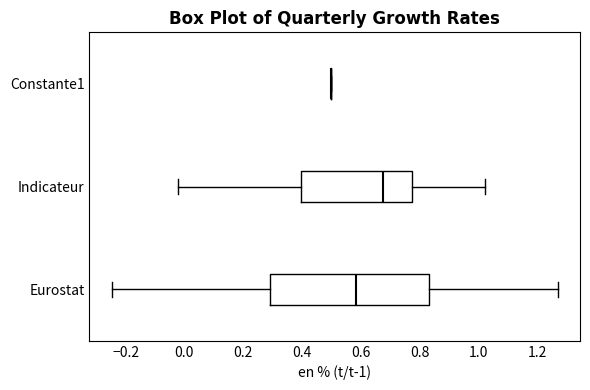

Reading bottom to top, transcribe this box plot: for each box, give where its median line is, the range the box spans, and where its two whiskers end, as read against the x-axis. The values are not printed on the chart, so give them approximately, as read against the axis.

Eurostat: median 0.58, box 0.30 to 0.84, whiskers -0.24 to 1.26
Indicateur: median 0.68, box 0.40 to 0.78, whiskers -0.02 to 1.02
Constante1: box collapsed to a line at 0.50, whiskers 0.50 to 0.50